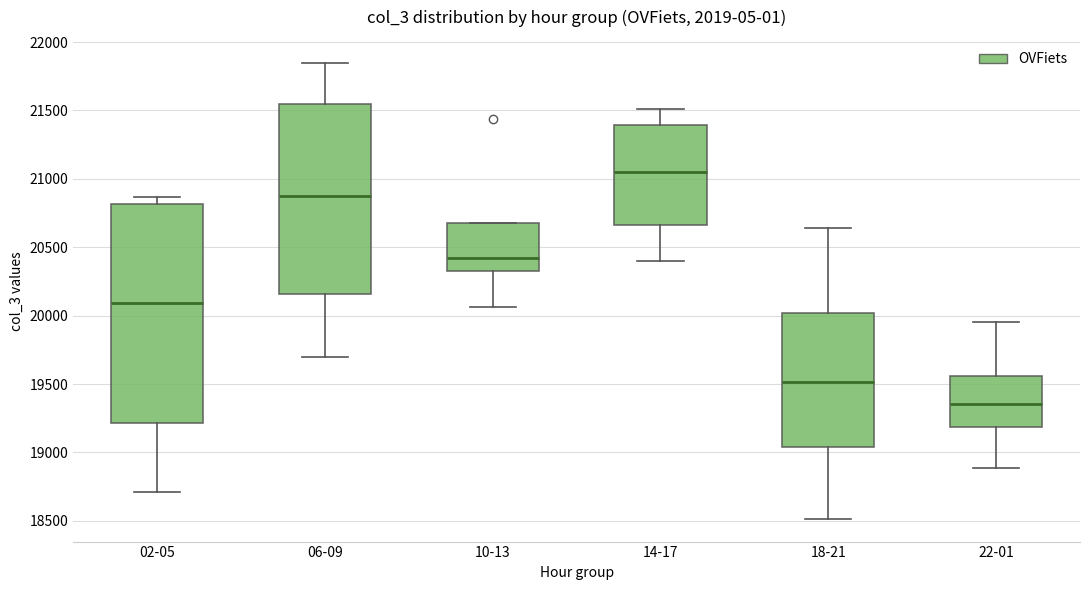

Where does the median line of the box for 10-13 sit on the y-axis? The values are not printed on the chart, so give them approximately, as read against the axis.

20400